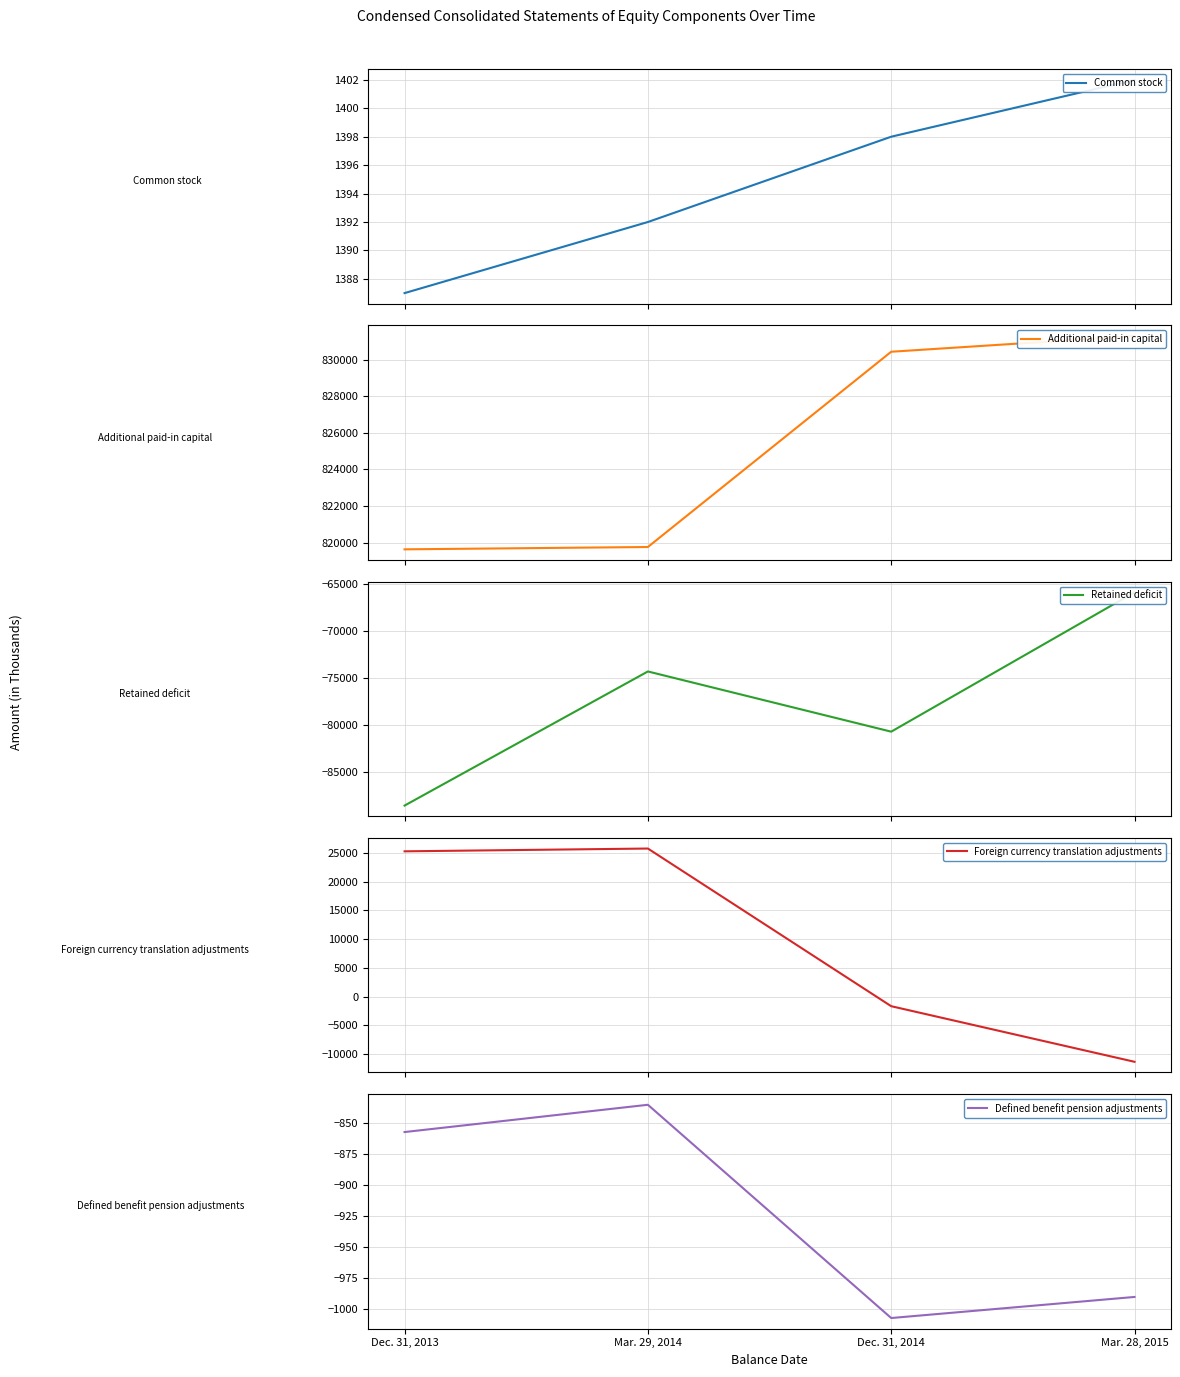

How many distinct data groups are displayed?

5